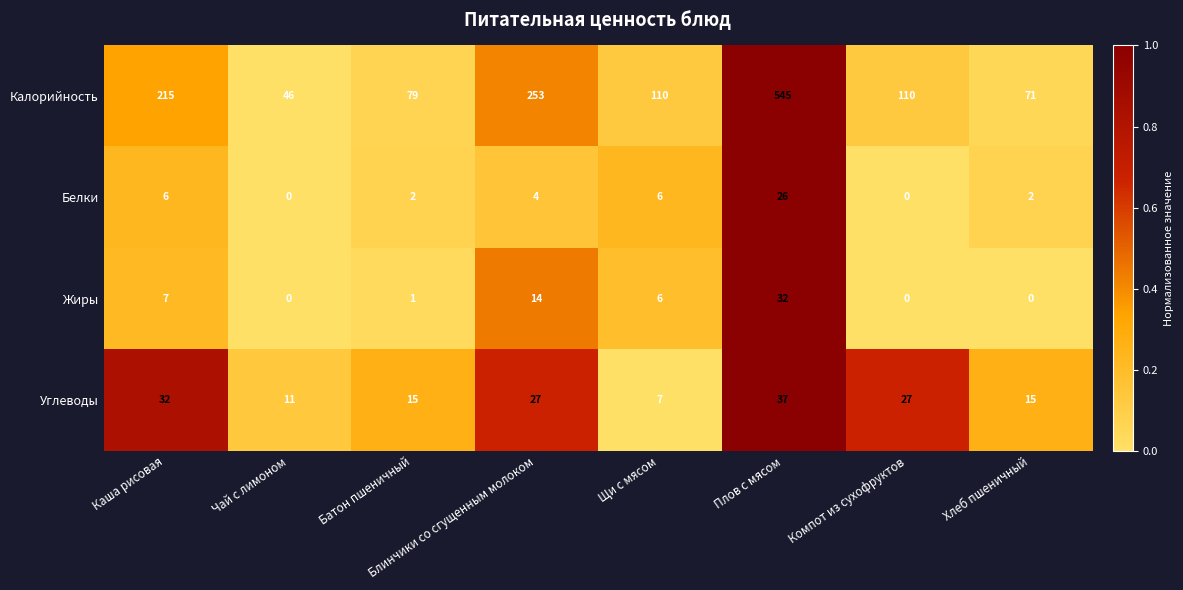

At which category is the sum across all series the highest?

Плов с мясом